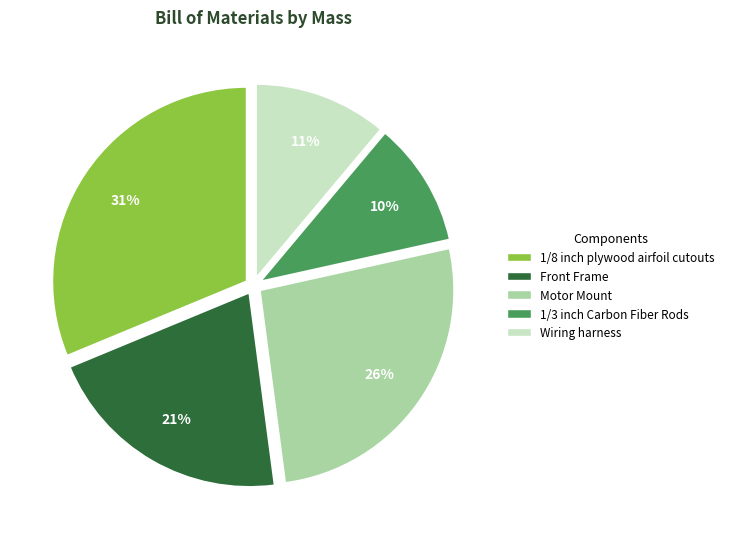

True or false: 1/3 inch Carbon Fiber Rods accounts for 10% of the total.

True